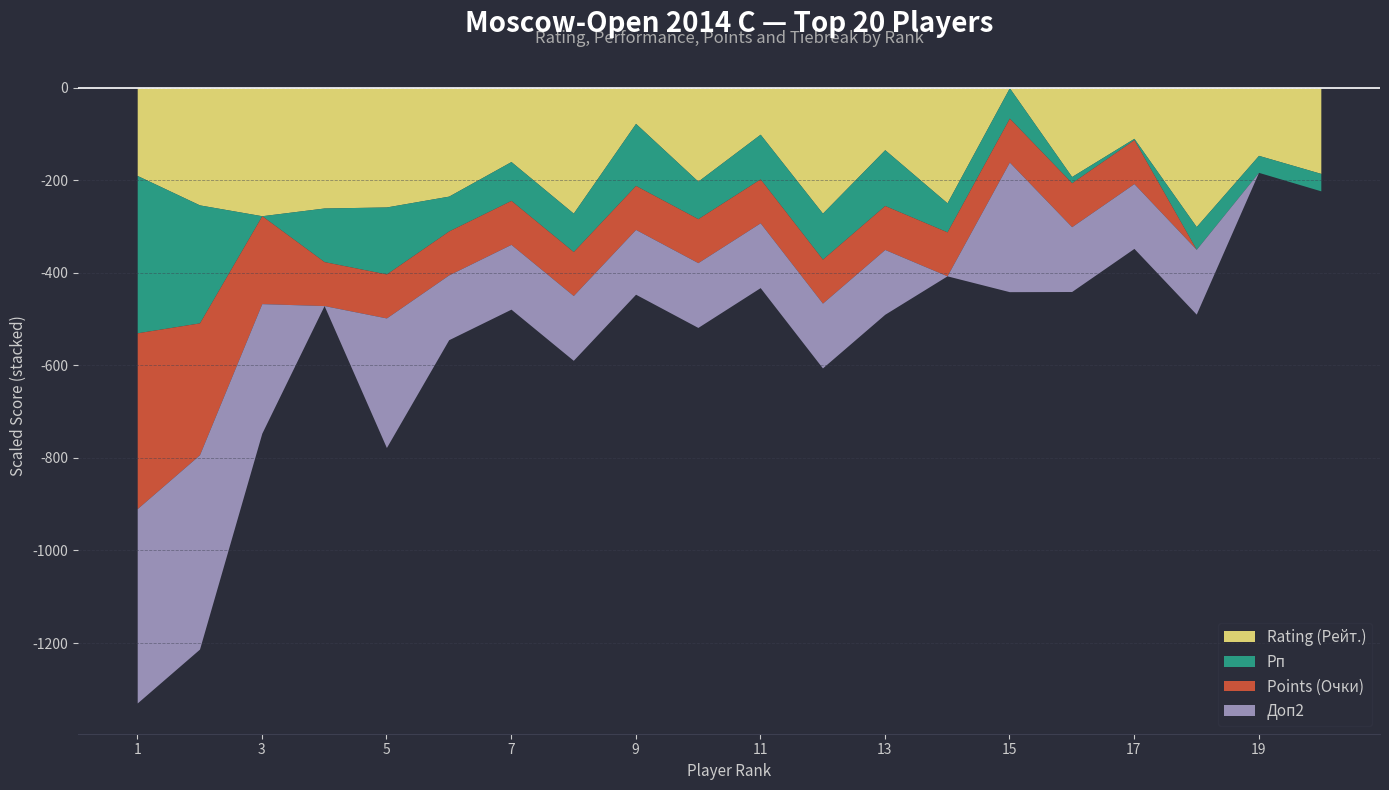

True or false: Points (Очки) and Доп2 intersect in this chart.

False